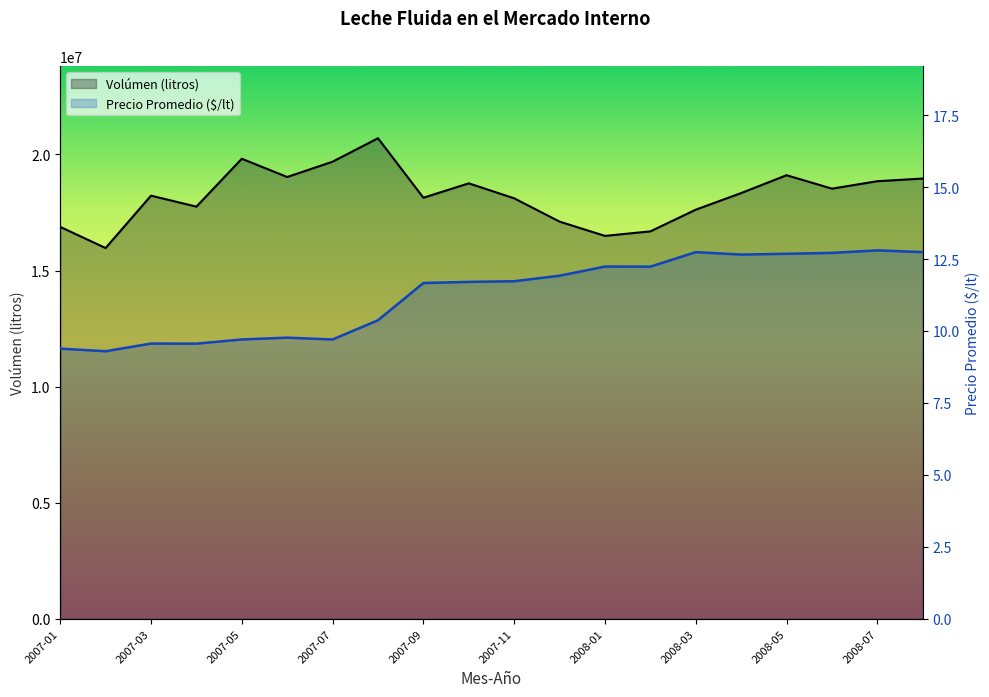

At which category is the sum across all series the highest?

2007-08